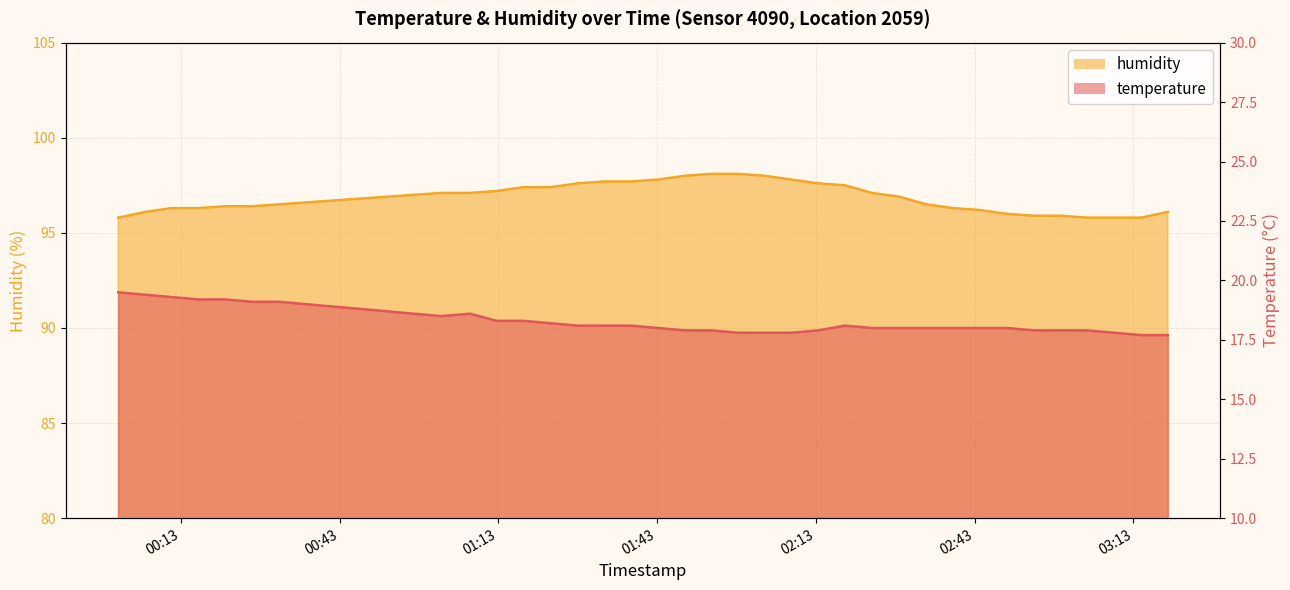

How many data points in temperature are above 18?

21